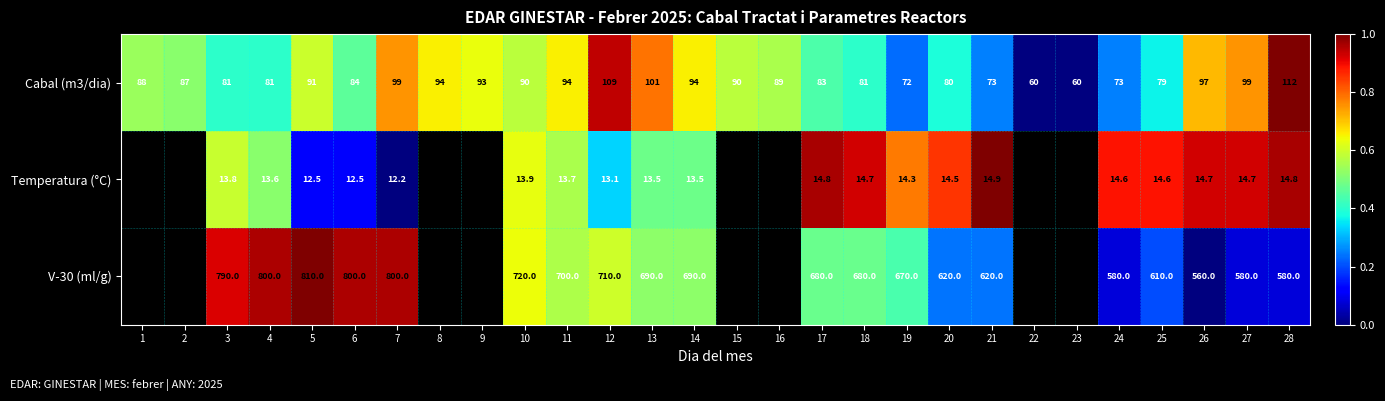

Count the Temperatura (°C) values in the range 0 to 1.

20